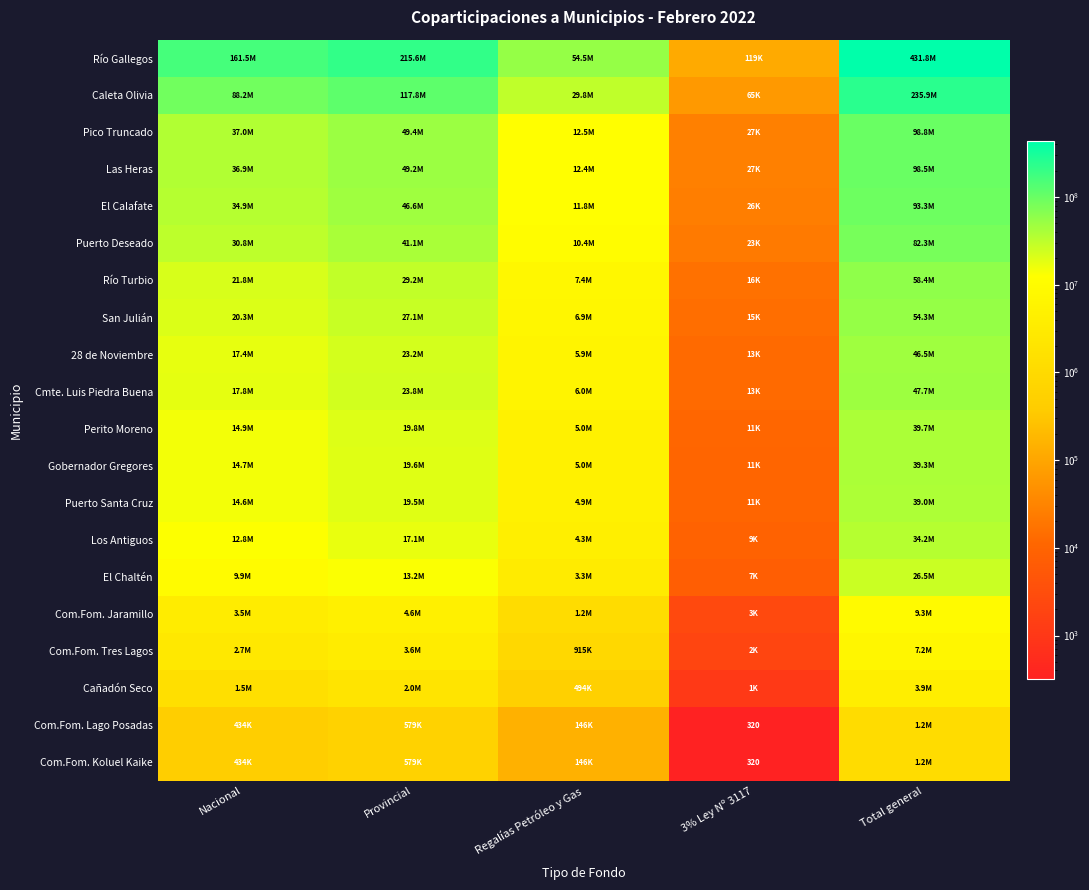

How many series are shown in this chart?

20